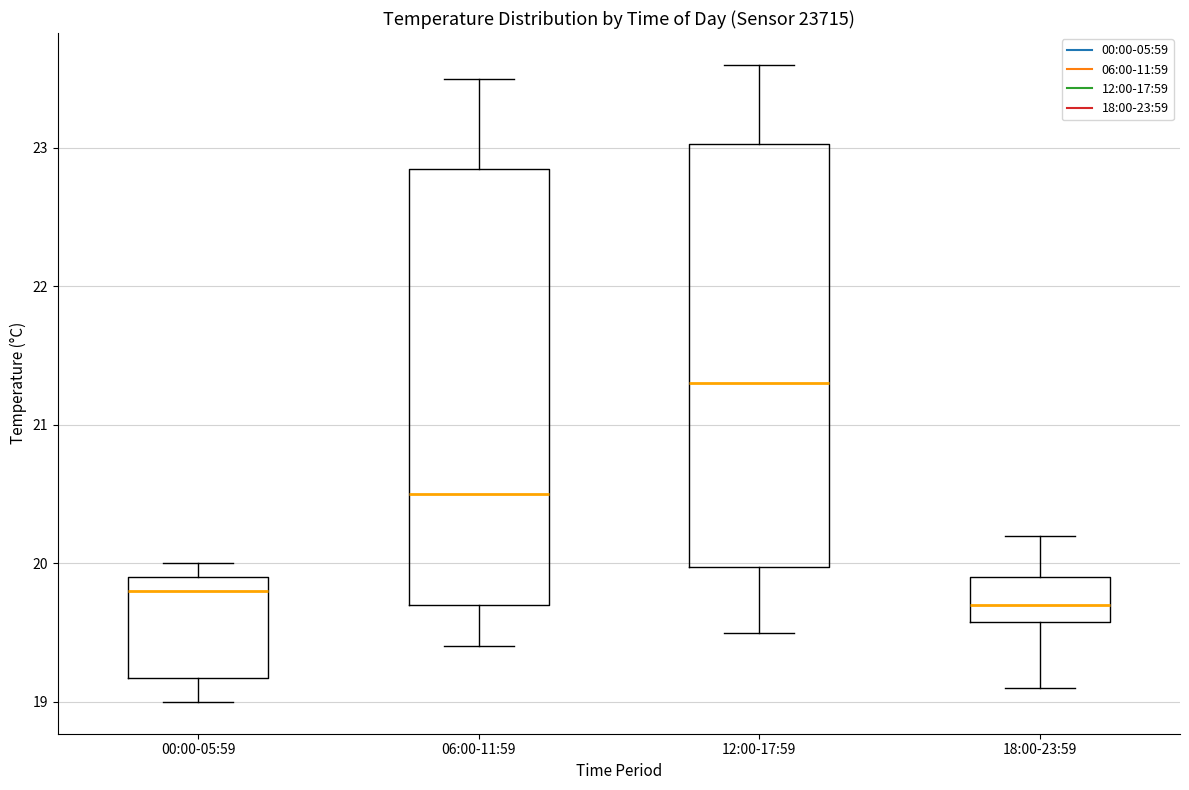

Comparing the boxes themselves (not the whiskers), which one is the tallest?

06:00-11:59